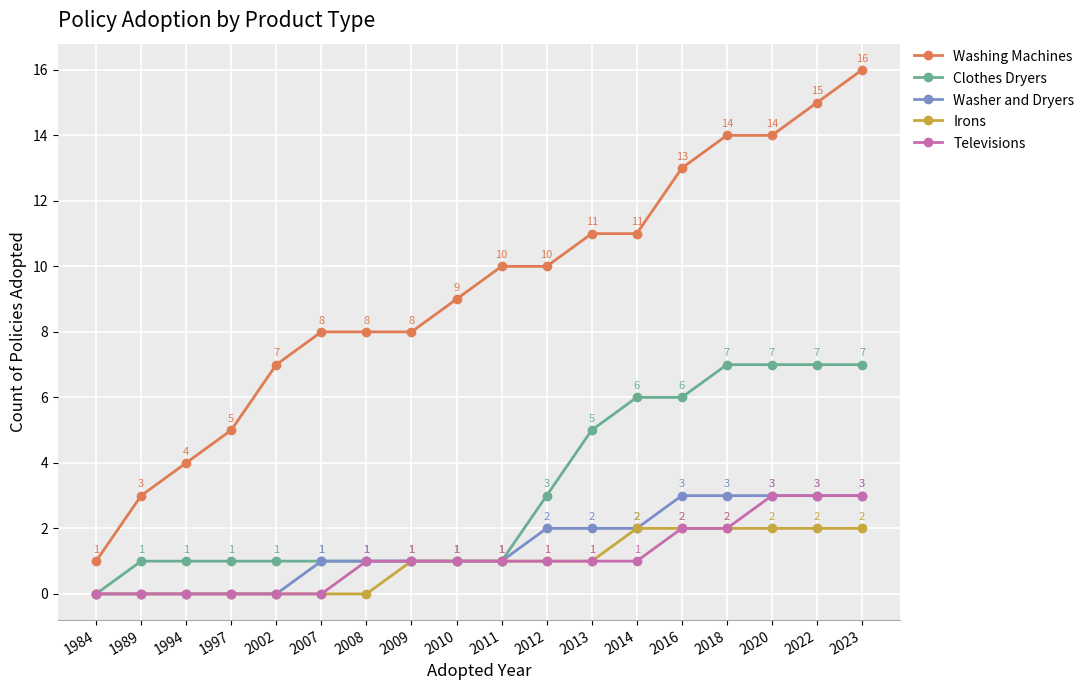

True or false: Washer and Dryers and Washing Machines cross at least once.

False